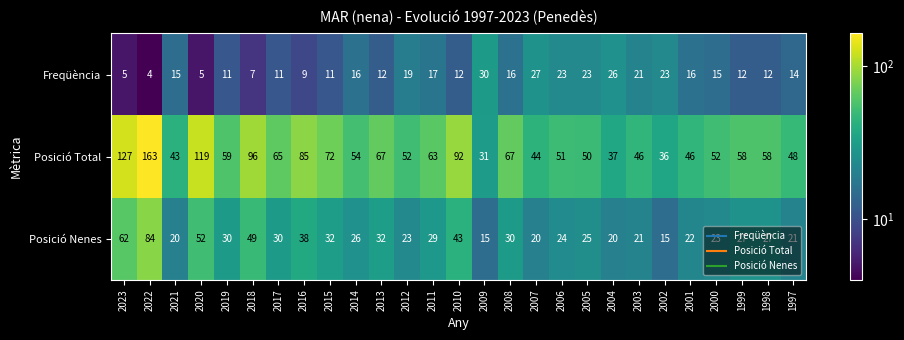

Rank the series at 2001 from highest to lowest value.

Posició Total, Posició Nenes, Freqüència